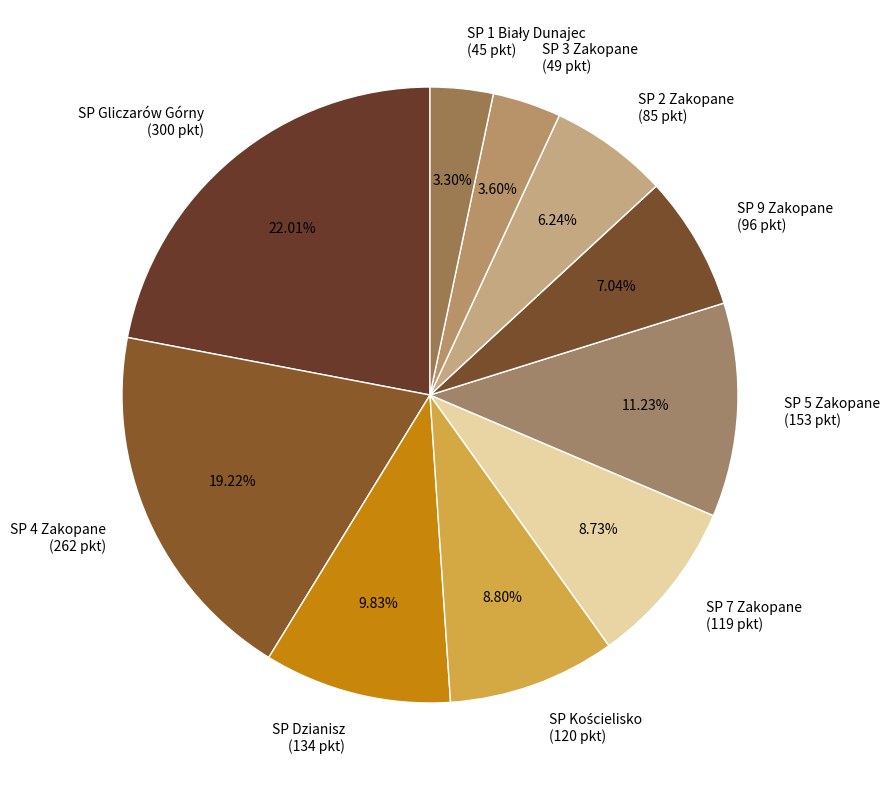

What percentage is the SP 5 Zakopane slice, to the nearest percent?

11%